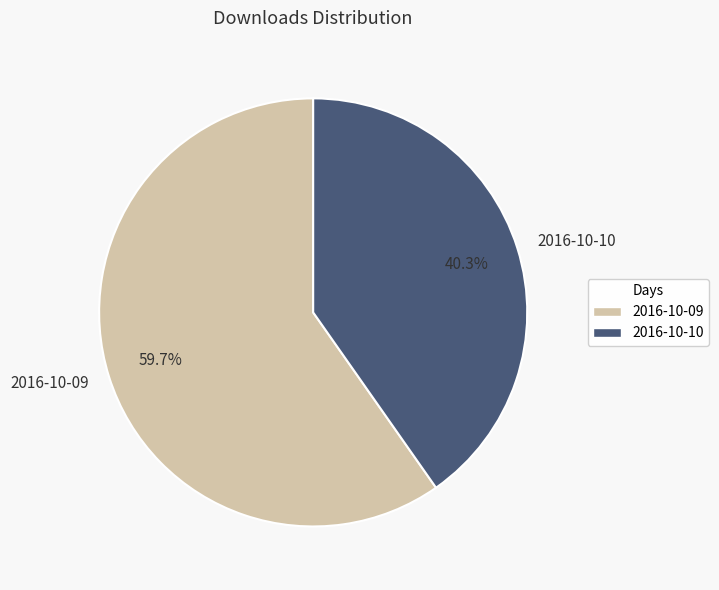

Which category has the biggest portion of the pie?

2016-10-09